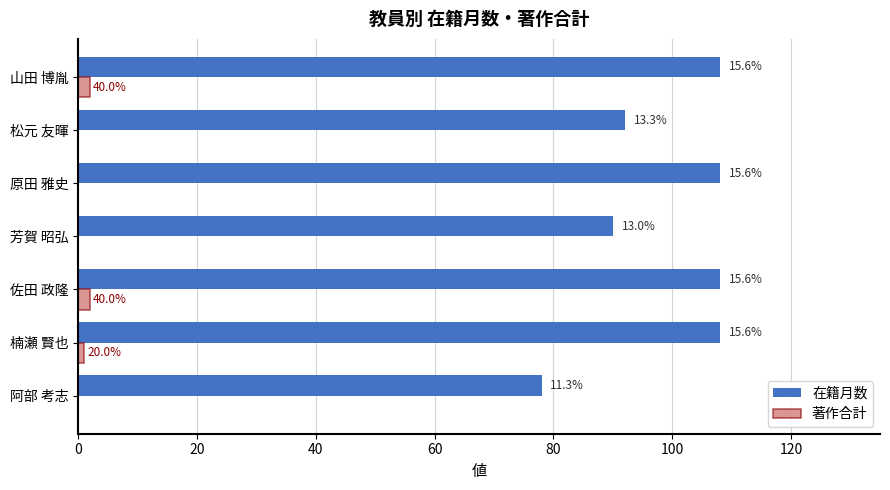

Reading right to left, what are all the values shown in this chart?

在籍月数: 108	92	108	90	108	108	78
著作合計: 2	0	0	0	2	1	0